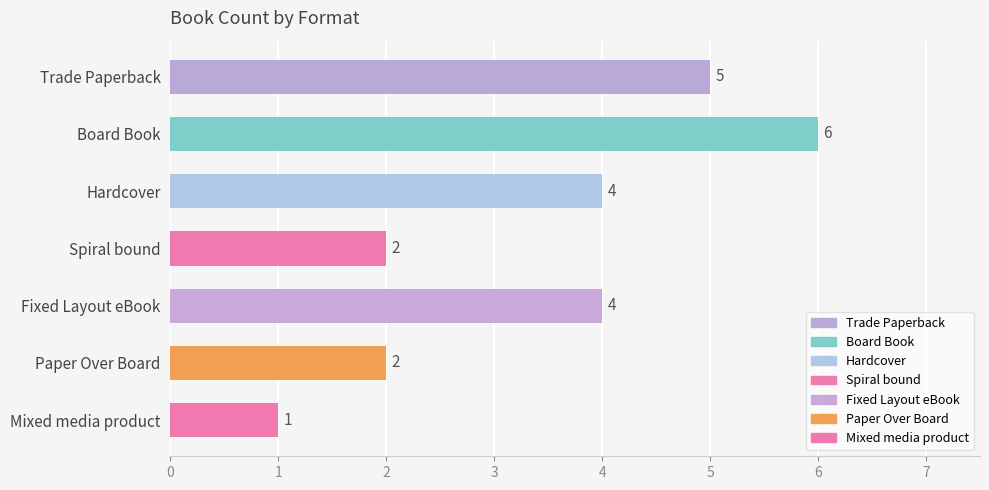

Reading top to bottom, transcribe all the data shown in this chart.

5	6	4	2	4	2	1